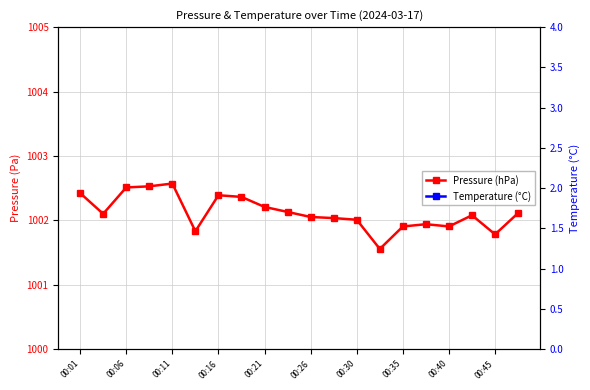

How many interior local valleys does the Pressure (hPa) series have?

5